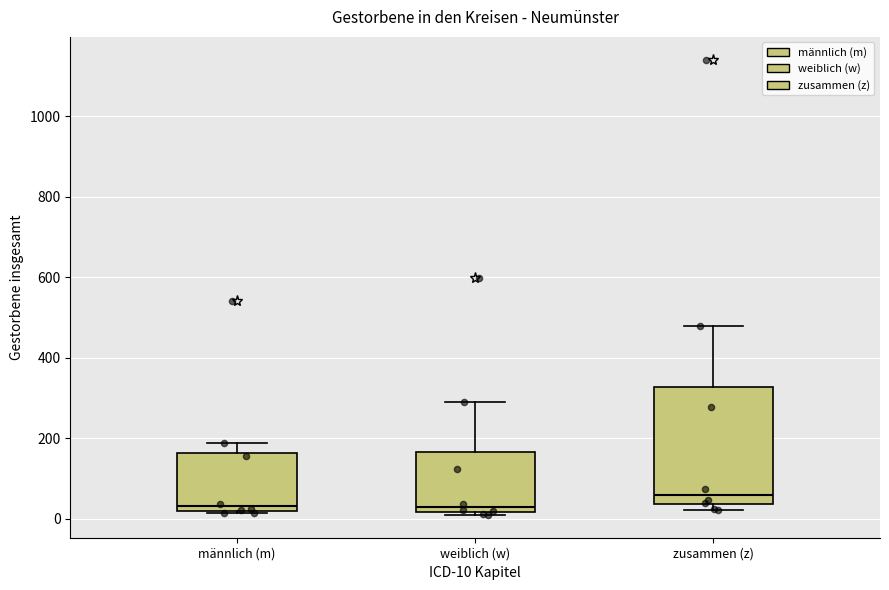

Reading left to right, read every box against the y-axis: the position of its median line, the range the box covers, and the ends of its whiskers. The values are not printed on the chart, so give them approximately, as read against the axis.

männlich (m): median 40, box 20 to 160, whiskers 20 (just below the box's lower edge) to 180
weiblich (w): median 20 (just above the box's lower edge), box 20 to 160, whiskers 0 to 300
zusammen (z): median 60, box 40 to 320, whiskers 20 to 480